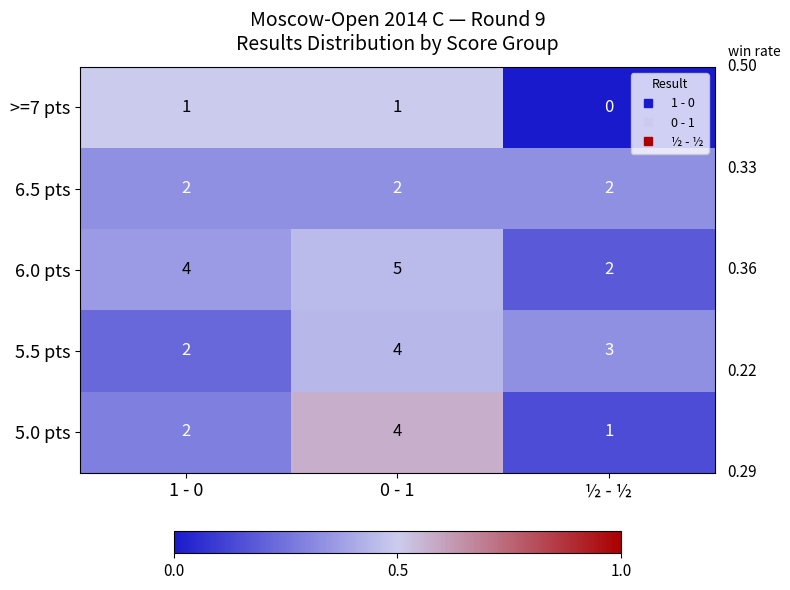

What is the difference between the highest and lowest values at 1 - 0?

3